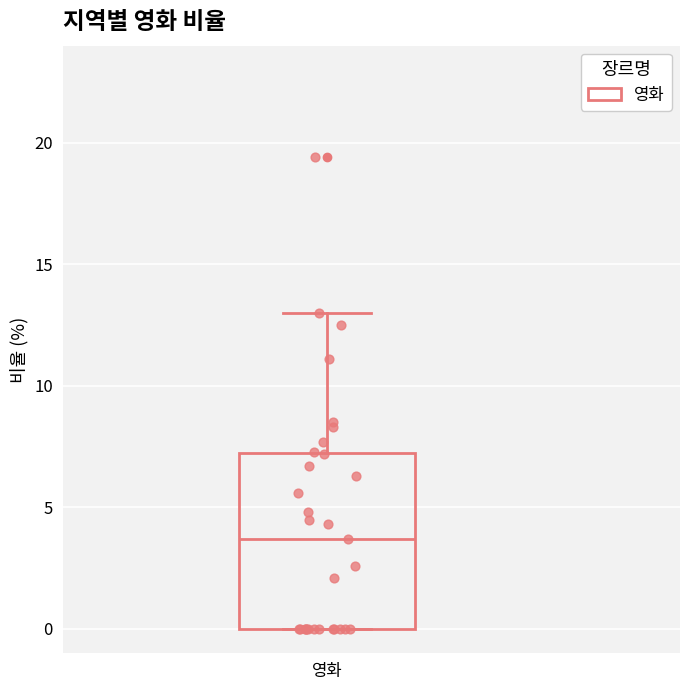

Read this box plot against the y-axis: the position of the median line, the range covered by the box, and the ends of both whiskers. The values are not printed on the chart, so give them approximately, as read against the axis.

median 3.5, box 0.0 to 7.5, whiskers 0.0 to 13.0